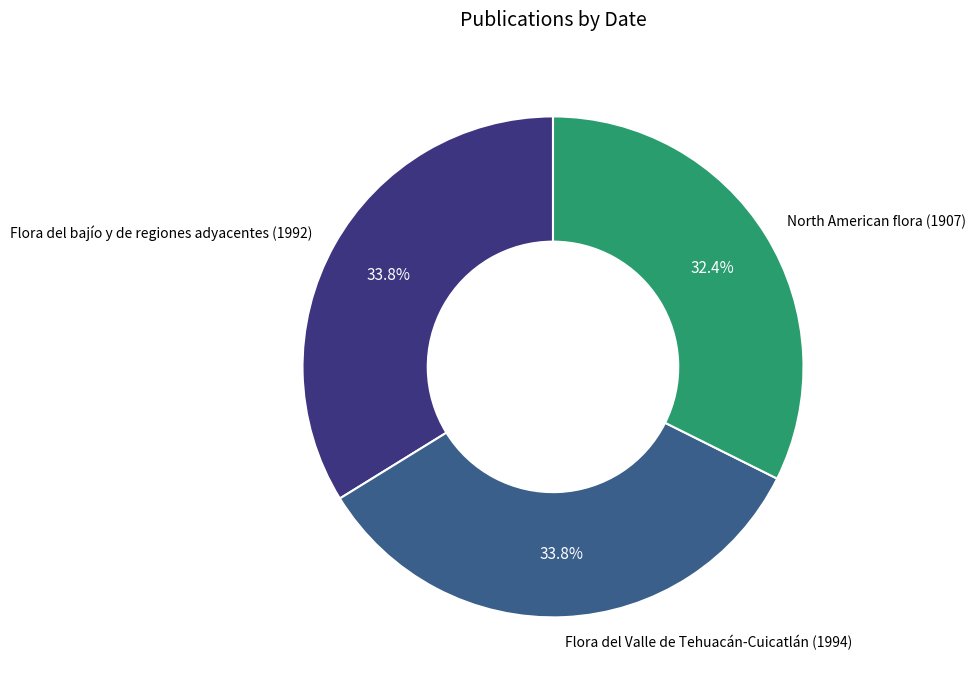

To the nearest percent, what is the difference between the largest and smallest slice percentages?

1%